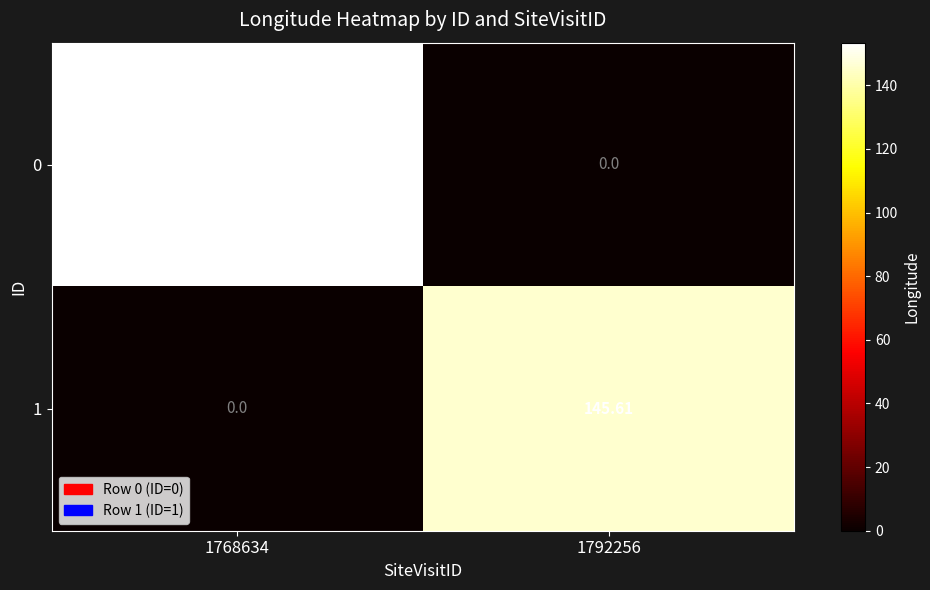

Is the value of 0 at 1768634 greater than the value of 1 at 1768634?

Yes